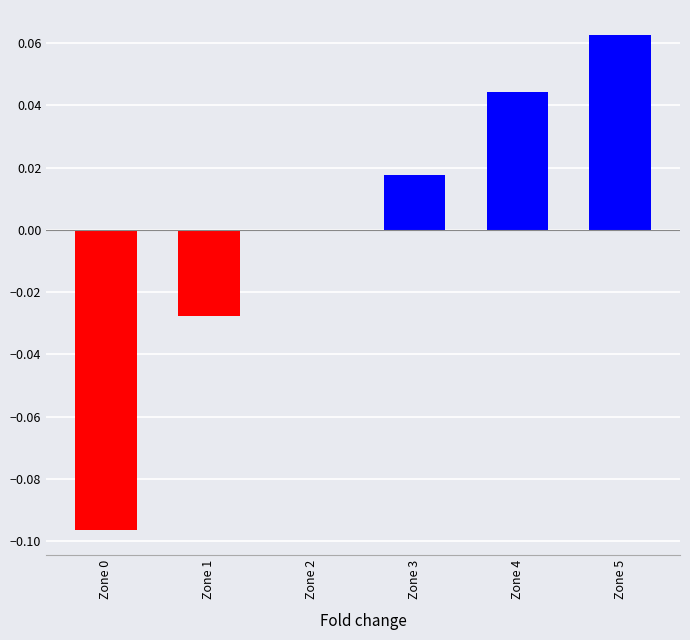

At which category does the chart reach its peak across all series?

Zone 5